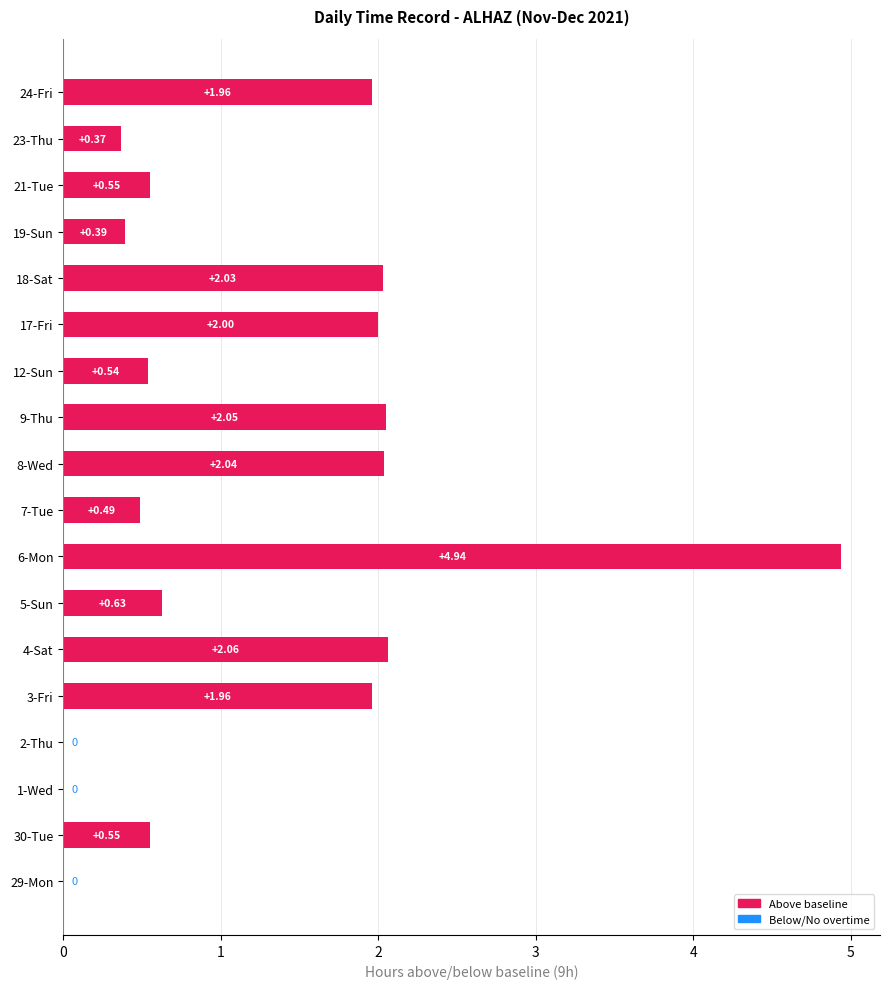

Count the number of data series in this chart.

1